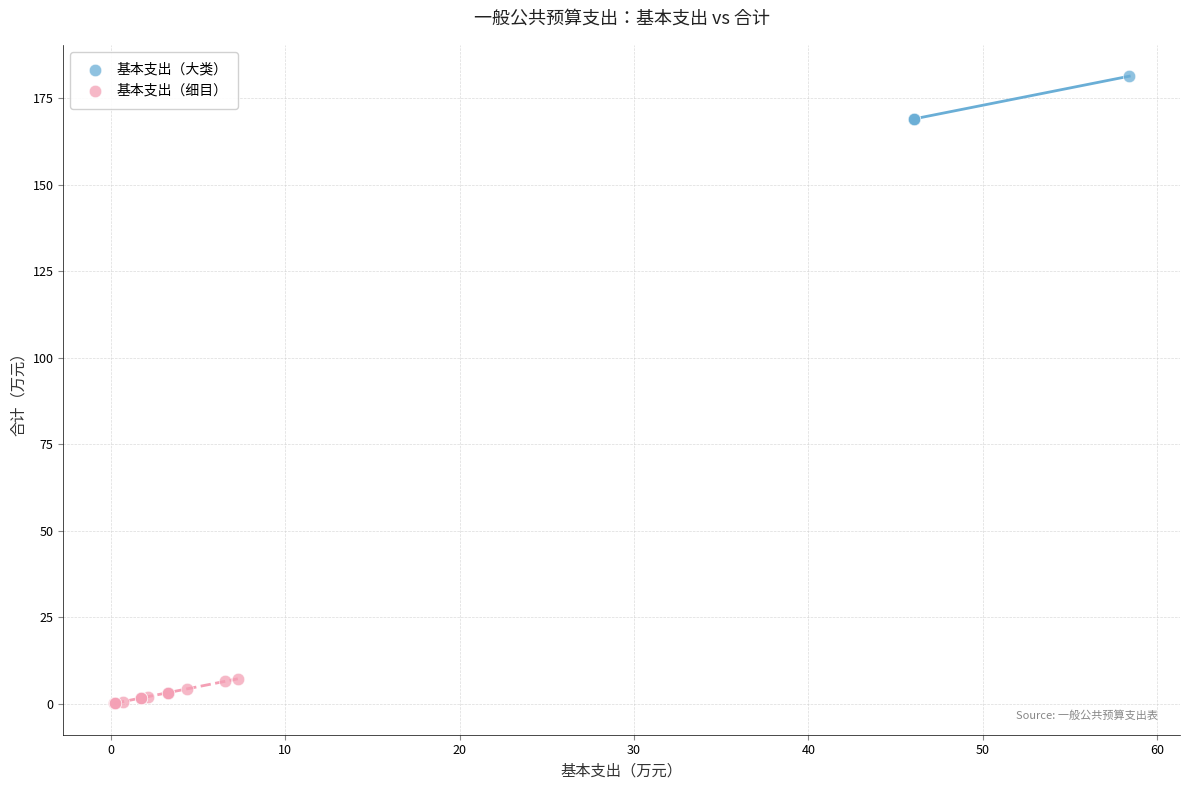

Which series has the largest Y range (max minus min)?

基本支出（大类）